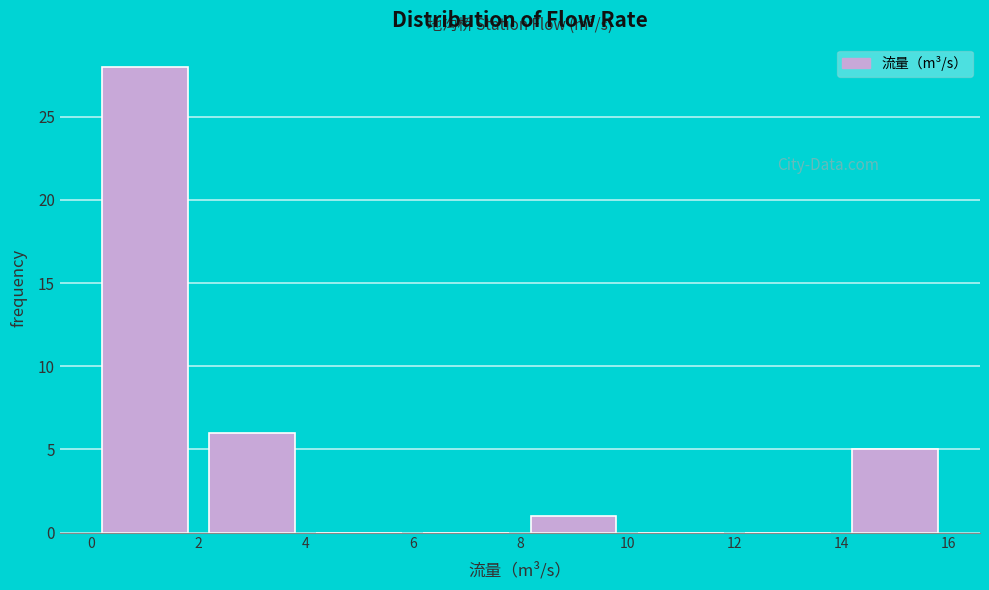

Reading left to right, list every bar in this chart as the range it spans on the x-axis followed by its height. The values are not printed on the chart, so give them approximately, as read against the axis.

0 to 2: 28
2 to 4: 6
4 to 6: 0
6 to 8: 0
8 to 10: 1
10 to 12: 0
12 to 14: 0
14 to 16: 5